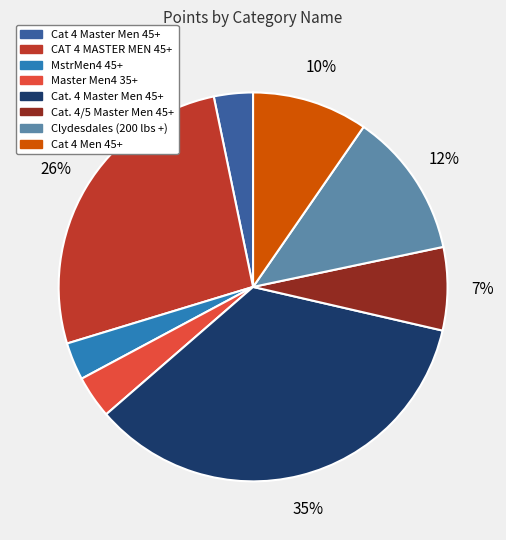

Does Cat 4 Master Men 45+ represent more than half of the total?

No